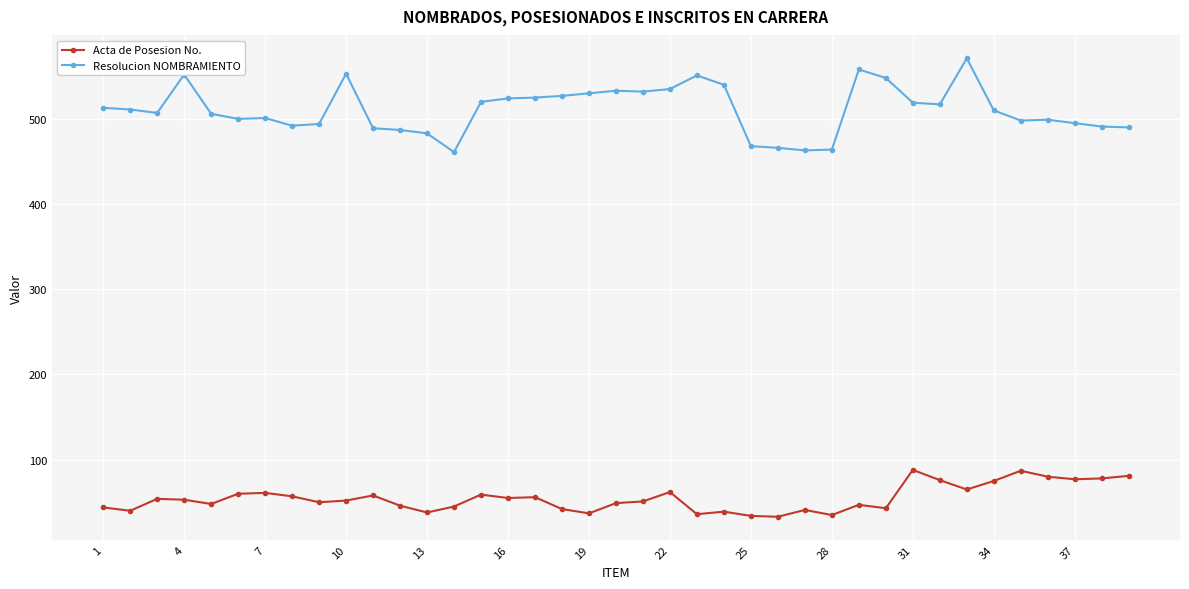

List the series in order of their peak value, lowest first.

Acta de Posesion No., Resolucion NOMBRAMIENTO